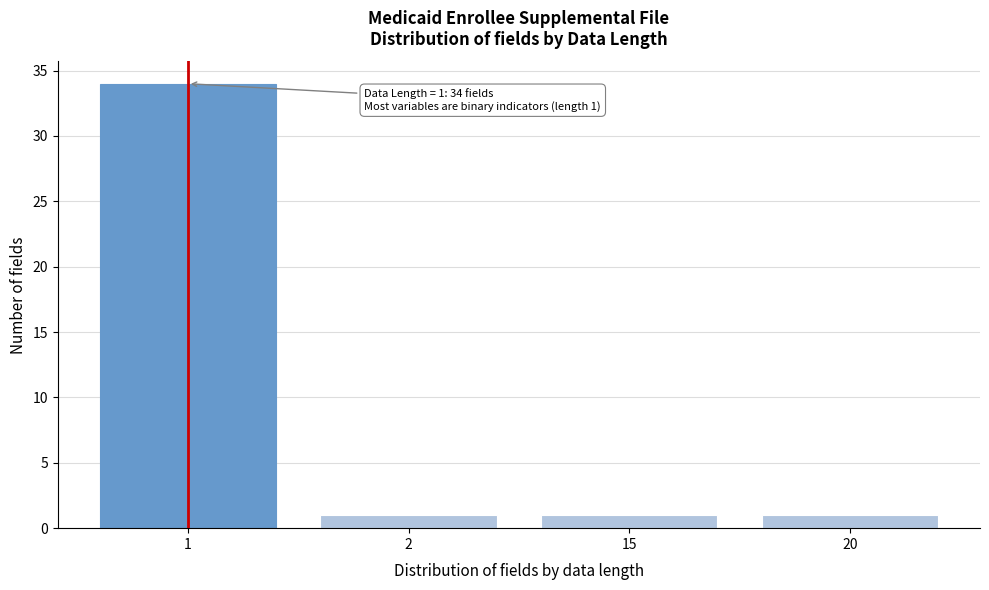

Reading right to left, list all the values displayed in this chart.

1	1	1	34